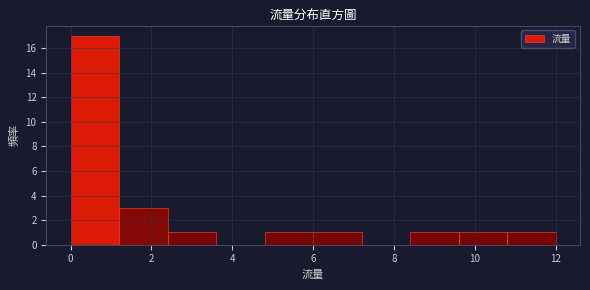

Reading left to right, transcribe this chart: for each bar, give the range it covers on the x-axis and its height. The values are not printed on the chart, so give them approximately, as read against the axis.

0.0 to 1.2: 17
1.2 to 2.4: 3
2.4 to 3.6: 1
3.6 to 4.8: 0
4.8 to 6.0: 1
6.0 to 7.2: 1
7.2 to 8.4: 0
8.4 to 9.6: 1
9.6 to 10.8: 1
10.8 to 12.0: 1